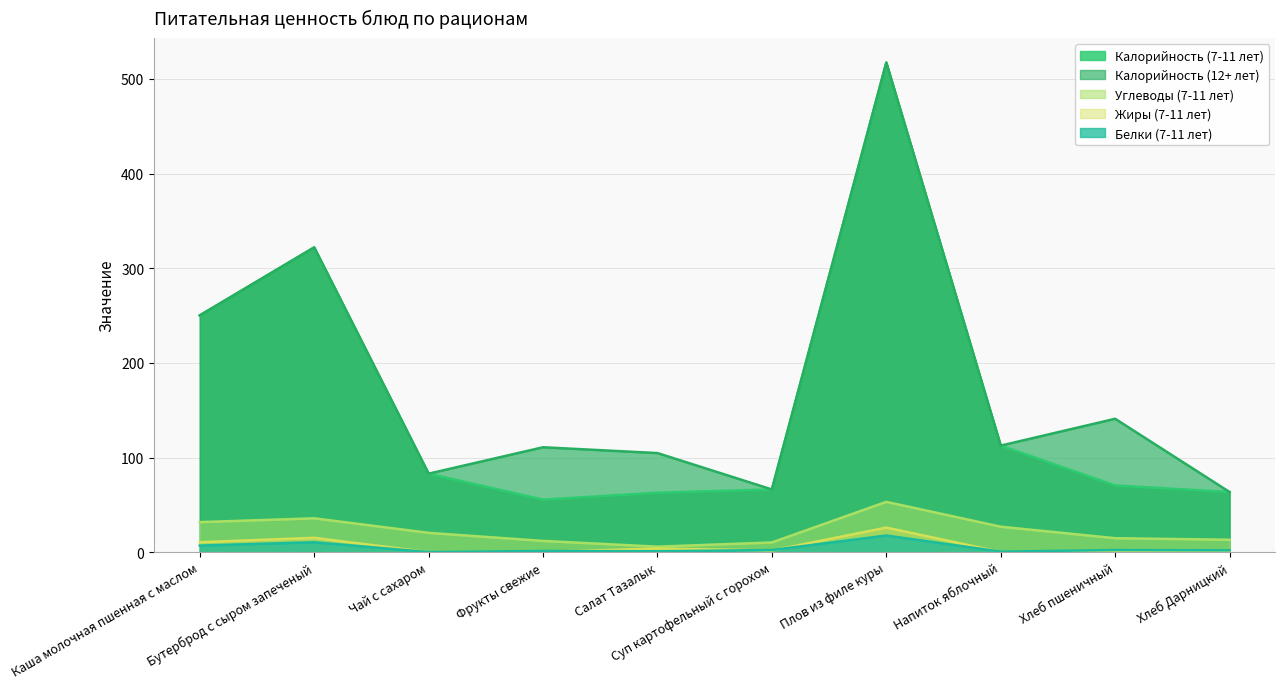

How many series are shown in this chart?

5